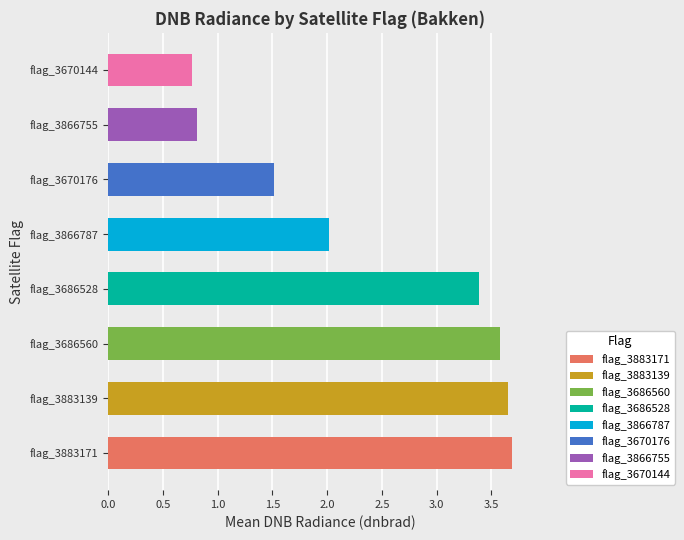

What is the change in value from flag_3670176 to flag_3670144?

-0.8